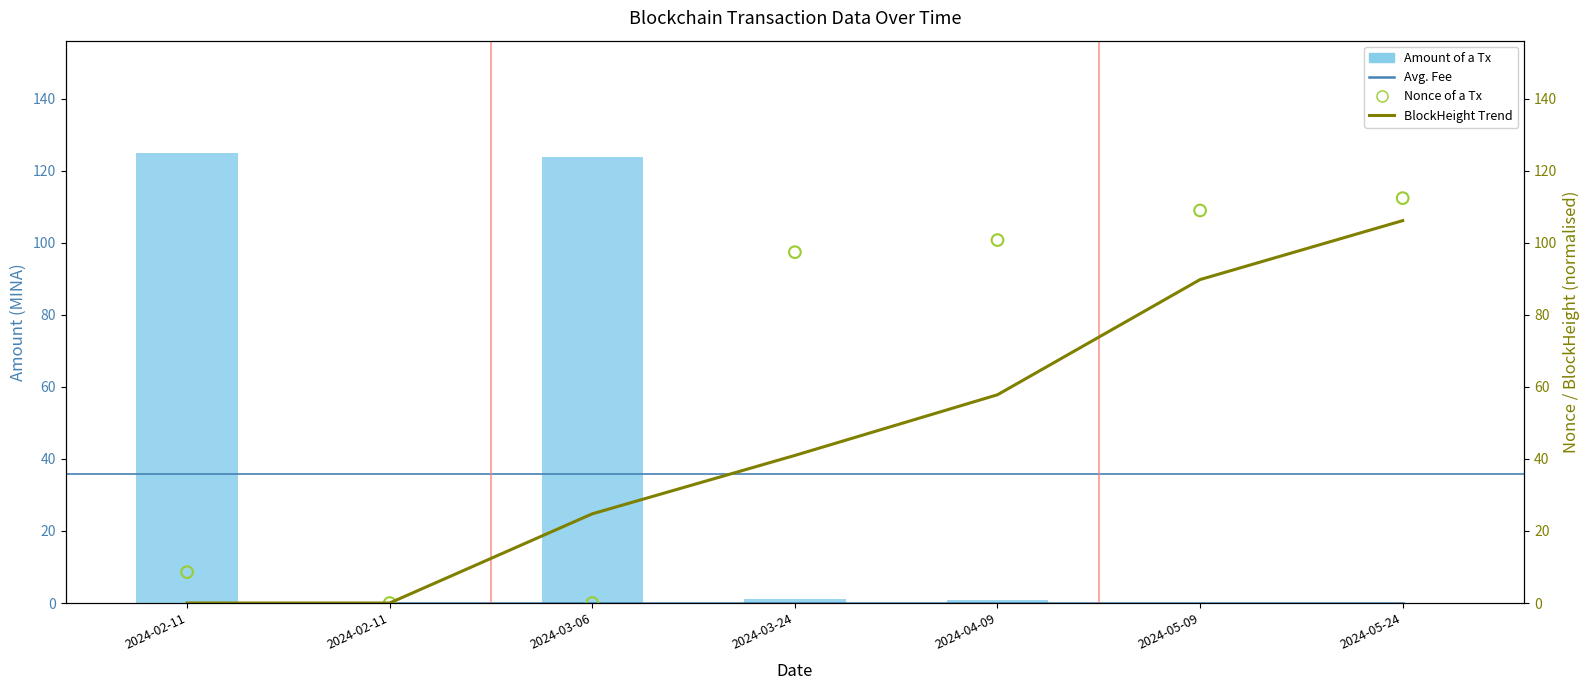

At how many categories does at least one series exceed 107?

4